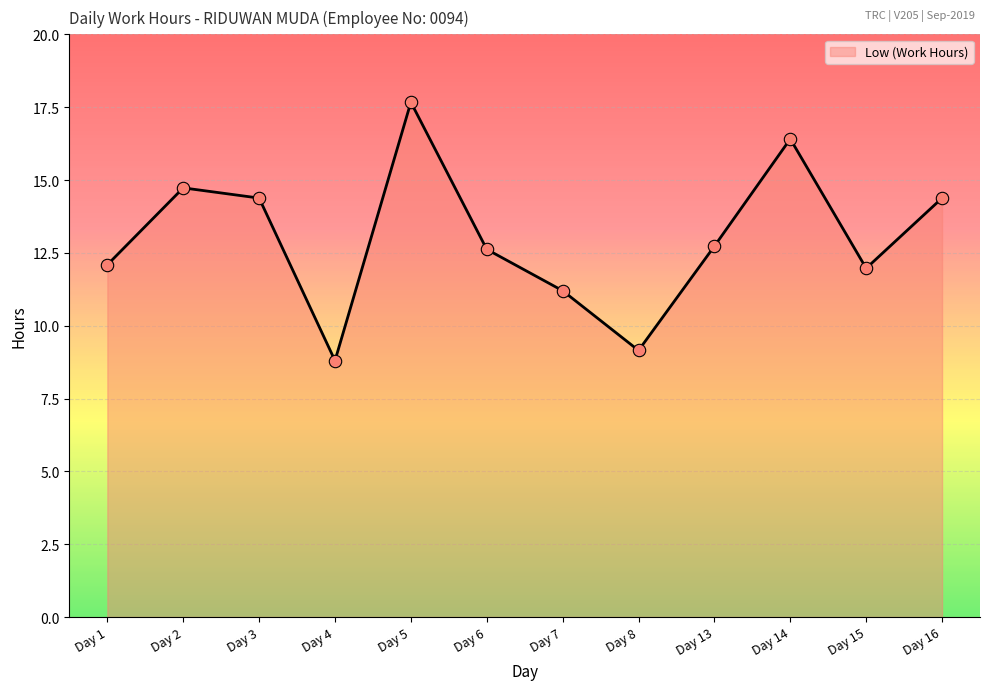

Which has a higher value, Day 2 or Day 14?

Day 14